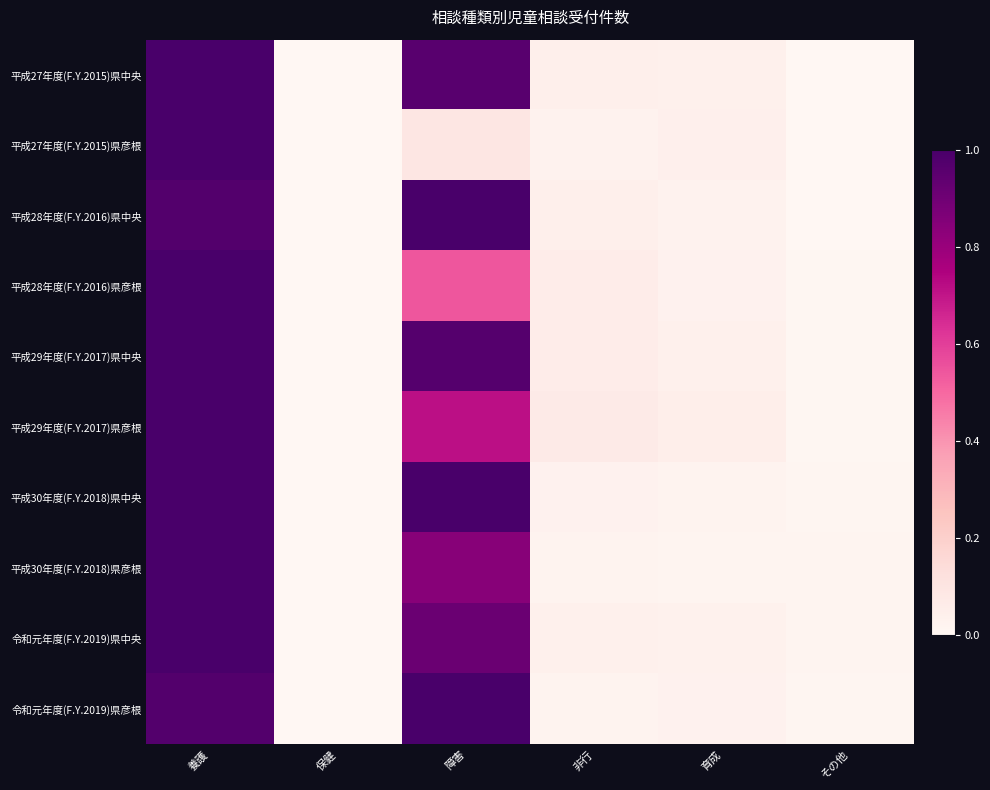

Reading right to left, list all the values displayed in this chart.

平成27年度(F.Y.2015)県中央: その他=0.0	育成=0.0	非行=0.0	障害=1.0	保健=0.0	養護=1.0
平成27年度(F.Y.2015)県彦根: その他=0.0	育成=0.0	非行=0.0	障害=0.1	保健=0.0	養護=1.0
平成28年度(F.Y.2016)県中央: その他=0.0	育成=0.0	非行=0.0	障害=1.0	保健=0.0	養護=1.0
平成28年度(F.Y.2016)県彦根: その他=0.0	育成=0.0	非行=0.1	障害=0.5	保健=0.0	養護=1.0
平成29年度(F.Y.2017)県中央: その他=0.0	育成=0.0	非行=0.1	障害=1.0	保健=0.0	養護=1.0
平成29年度(F.Y.2017)県彦根: その他=0.0	育成=0.0	非行=0.1	障害=0.7	保健=0.0	養護=1.0
平成30年度(F.Y.2018)県中央: その他=0.0	育成=0.0	非行=0.0	障害=1.0	保健=0.0	養護=1.0
平成30年度(F.Y.2018)県彦根: その他=0.0	育成=0.0	非行=0.0	障害=0.8	保健=0.0	養護=1.0
令和元年度(F.Y.2019)県中央: その他=0.0	育成=0.0	非行=0.0	障害=0.9	保健=0.0	養護=1.0
令和元年度(F.Y.2019)県彦根: その他=0.0	育成=0.0	非行=0.0	障害=1.0	保健=0.0	養護=1.0